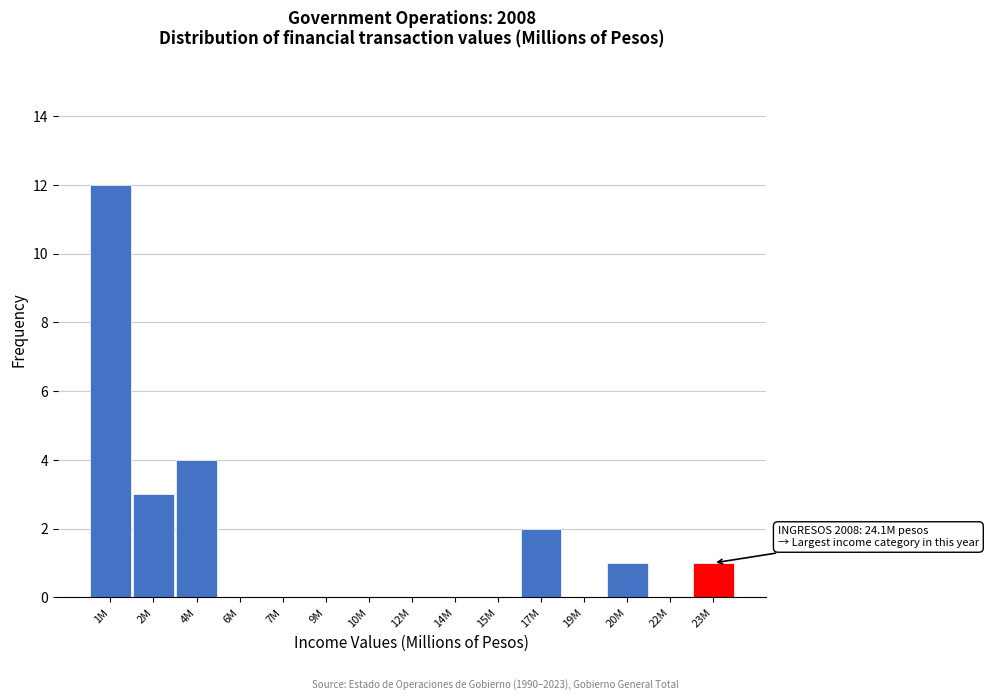

Reading left to right, what are all the values shown in this chart?

1M=12	2M=3	4M=4	6M=0	7M=0	9M=0	10M=0	12M=0	14M=0	15M=0	17M=2	19M=0	20M=1	22M=0	23M=1